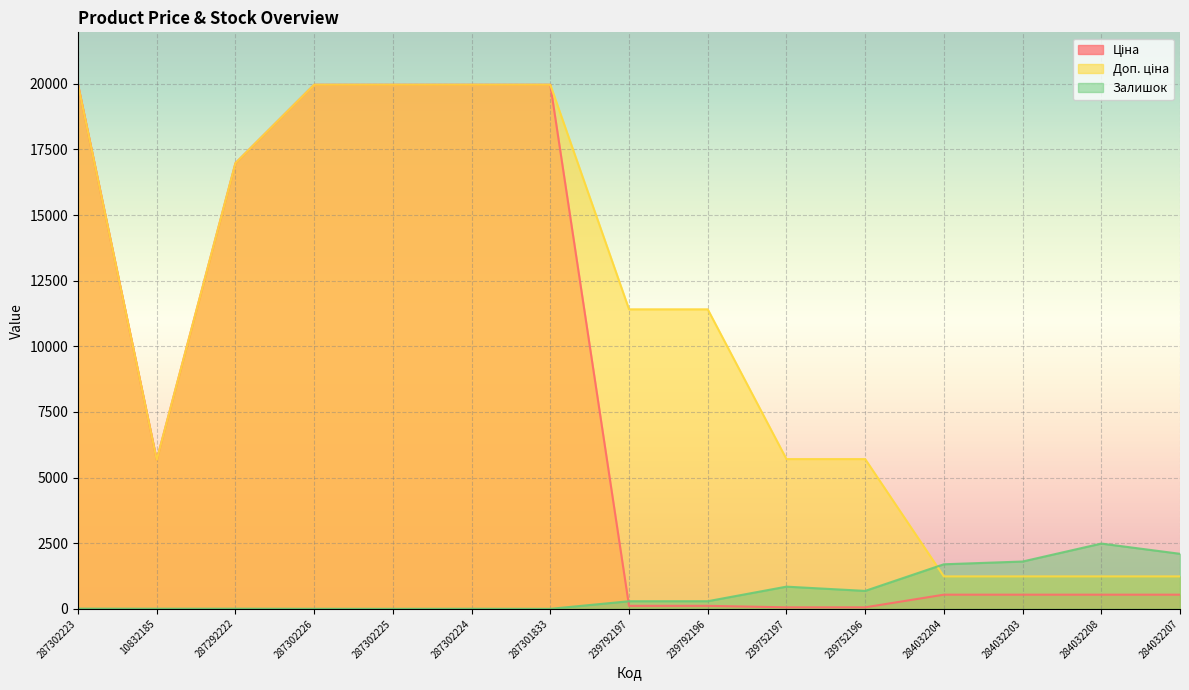

True or false: Ціна and Доп. ціна intersect in this chart.

False